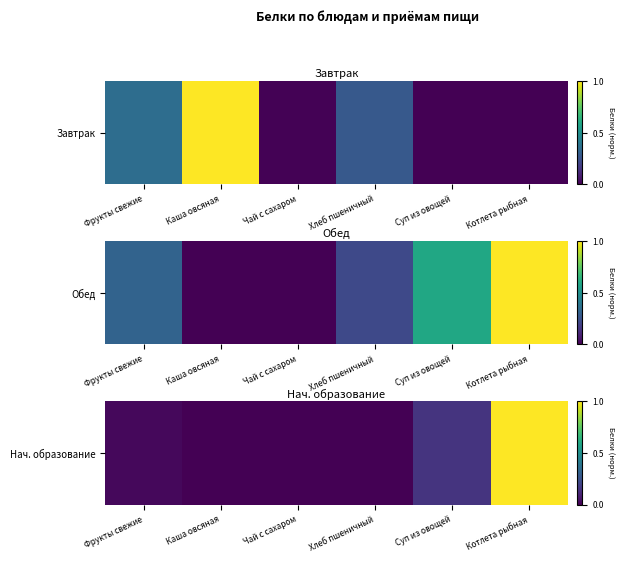

The value at Суп из овощей is 0.1. True or false?

True